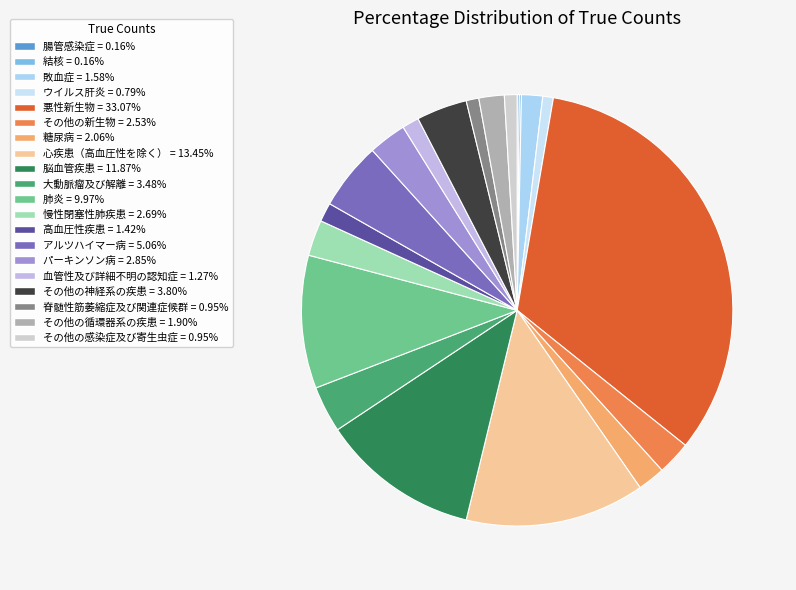

What percentage is NOT represented by 血管性及び詳細不明の認知症?

98.7%